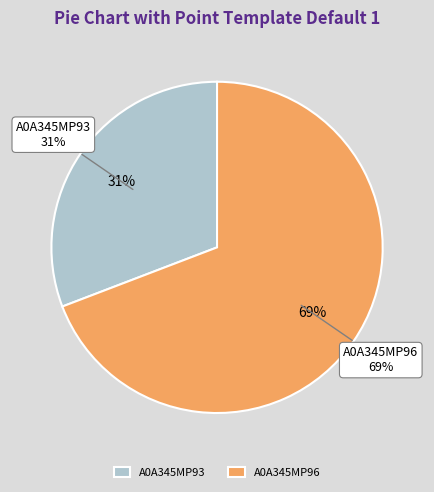

Approximately how many times larger is the value at A0A345MP93 compared to A0A345MP96?

0.4